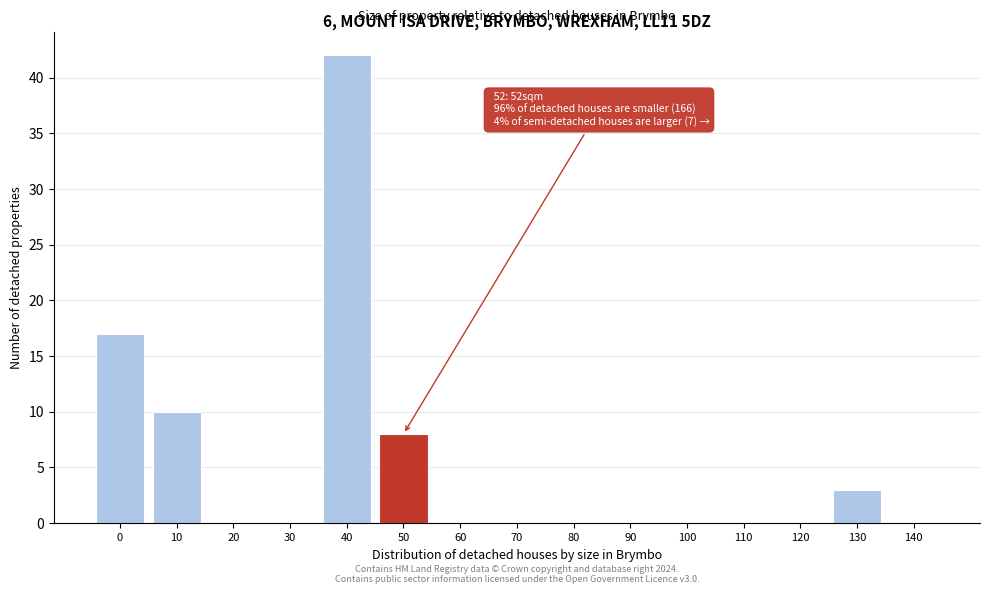

Reading left to right, extract all data points from this chart.

0=17	10=10	20=0	30=0	40=42	50=8	60=0	70=0	80=0	90=0	100=0	110=0	120=0	130=3	140=0